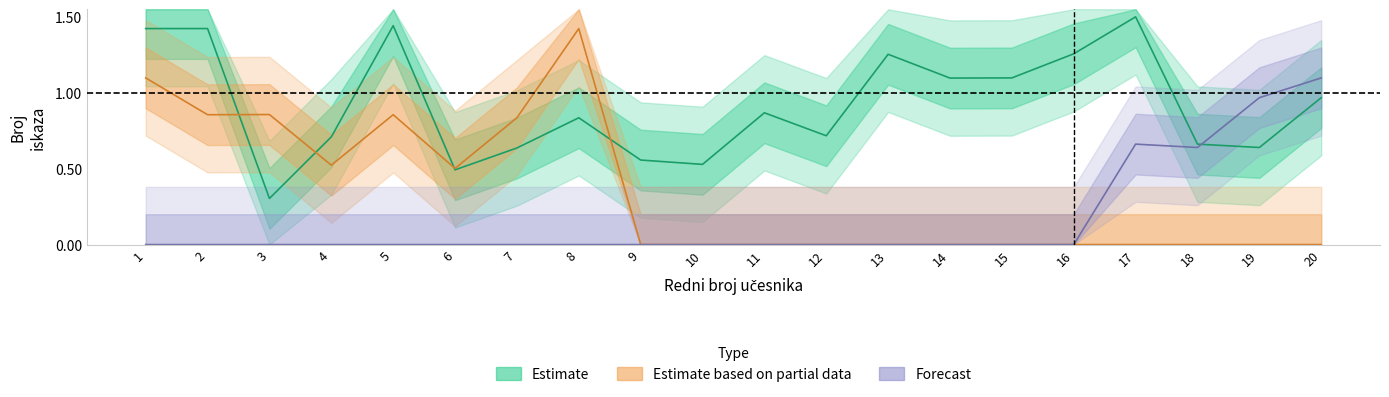

The value of Estimate based on partial data at 14 is 0.0. True or false?

True